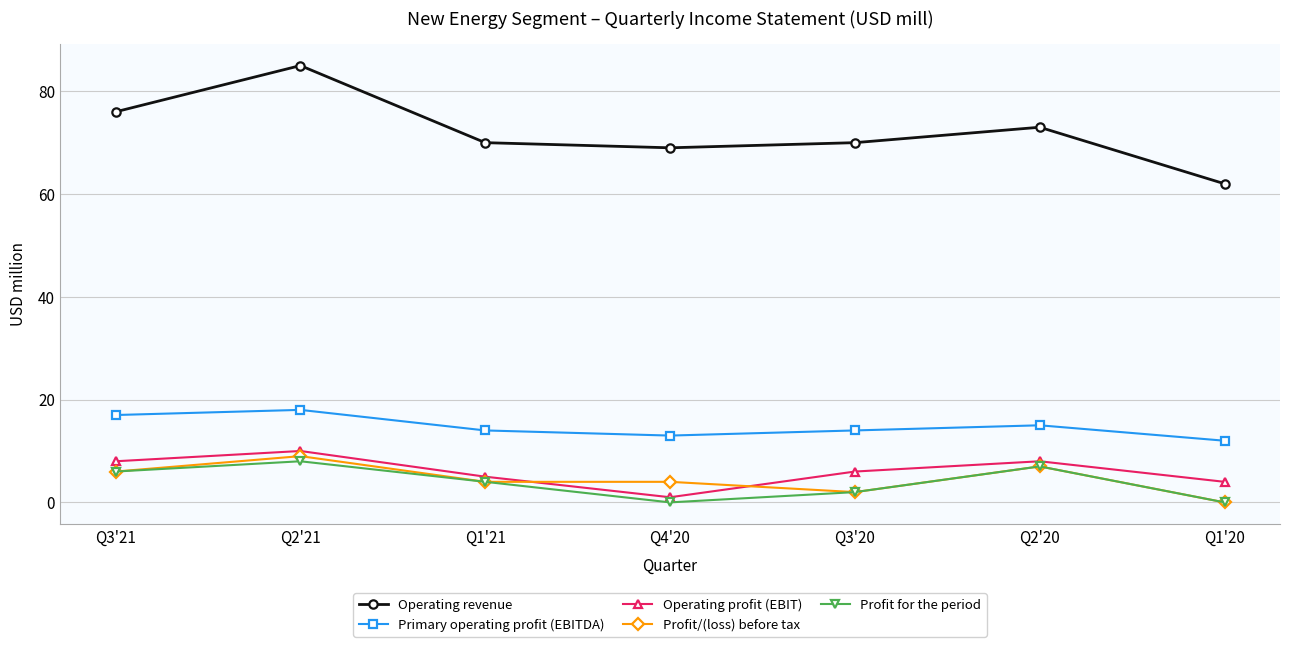

The value of Operating revenue at Q3'20 is 70. True or false?

True